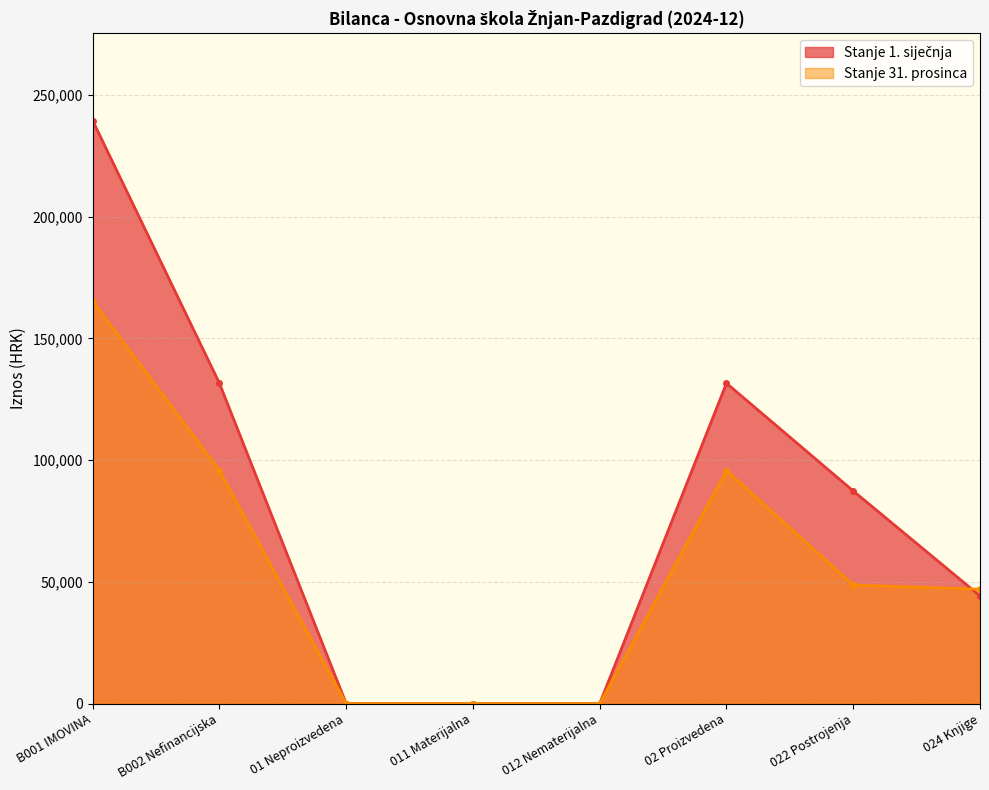

Which has a higher value, 024 Knjige or 01 Neproizvedena?

024 Knjige